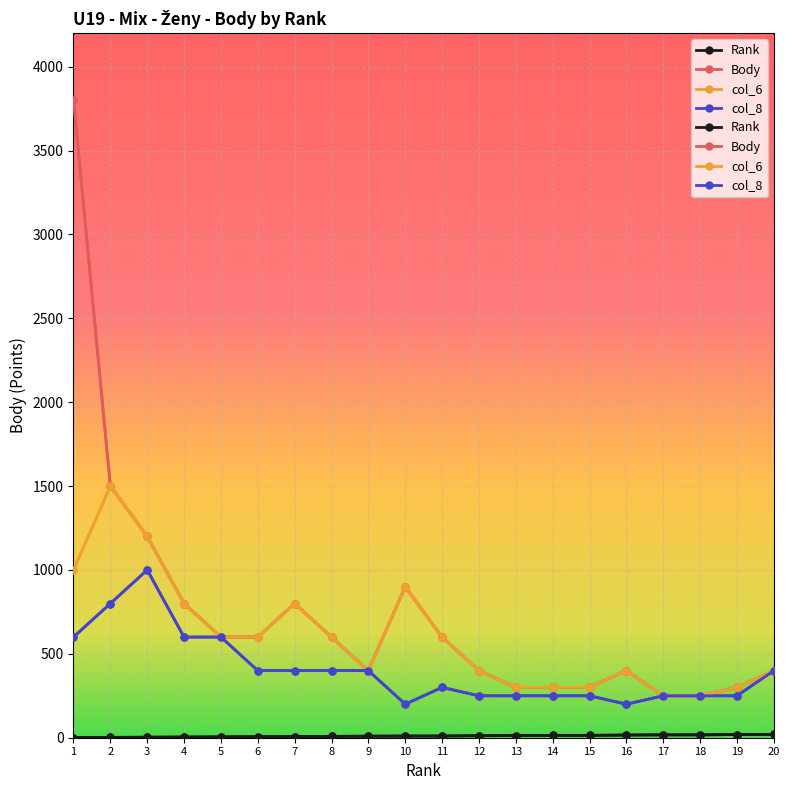

At which category is the sum across all series the highest?

1